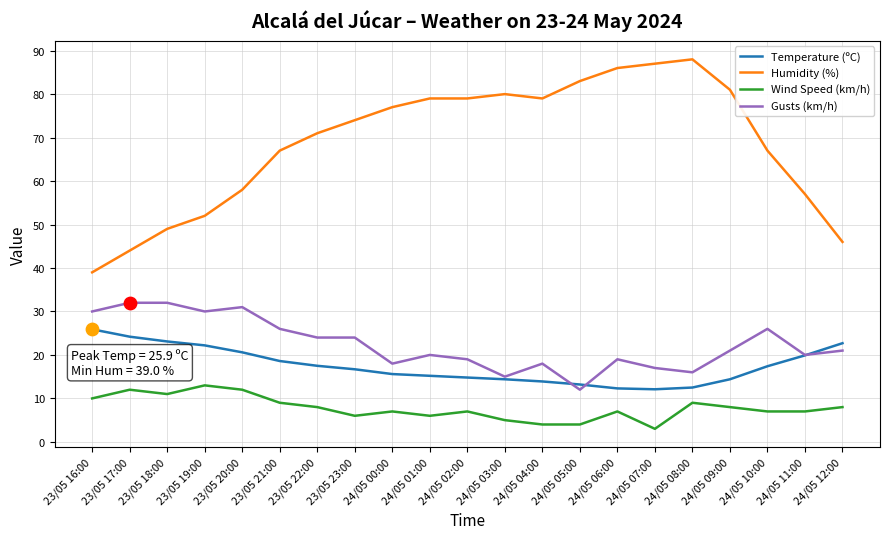

Which series has the largest range (max minus min)?

Humidity (%)